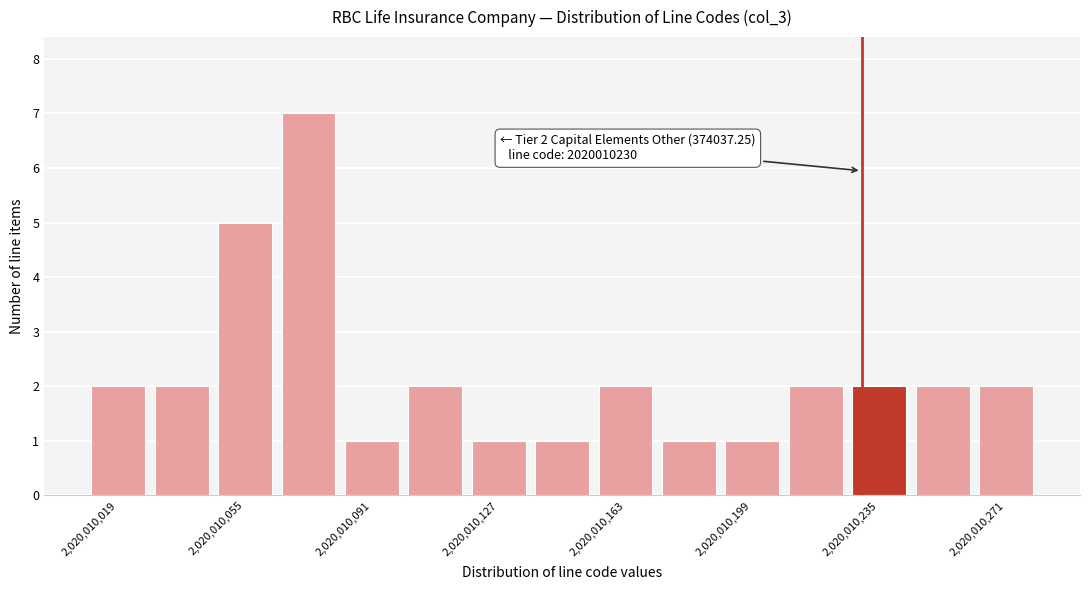

Around what value on the x-axis is the tallest bar? Give the approximate position of its centre, as read against the axis.

2020010075